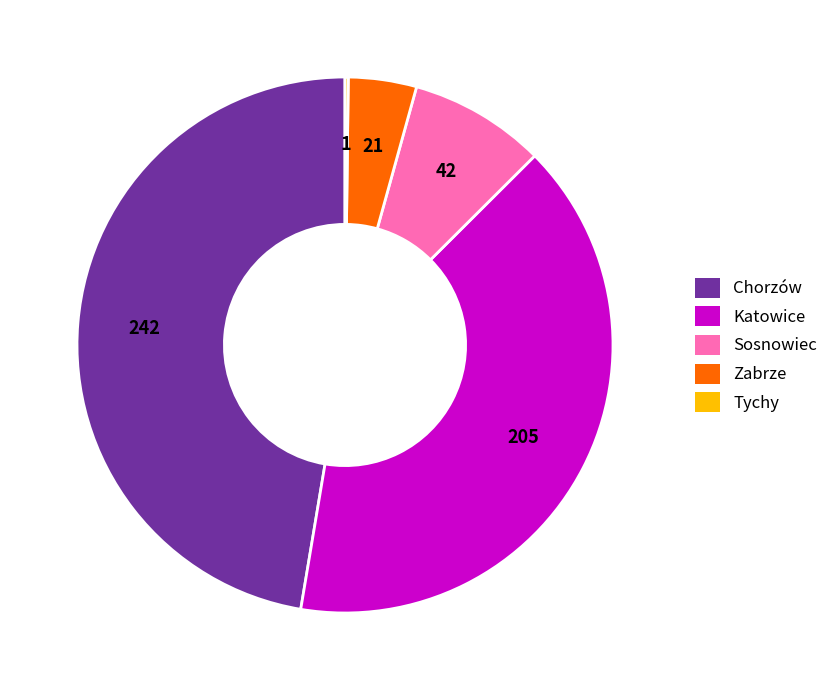

Does any single category account for the majority?

No